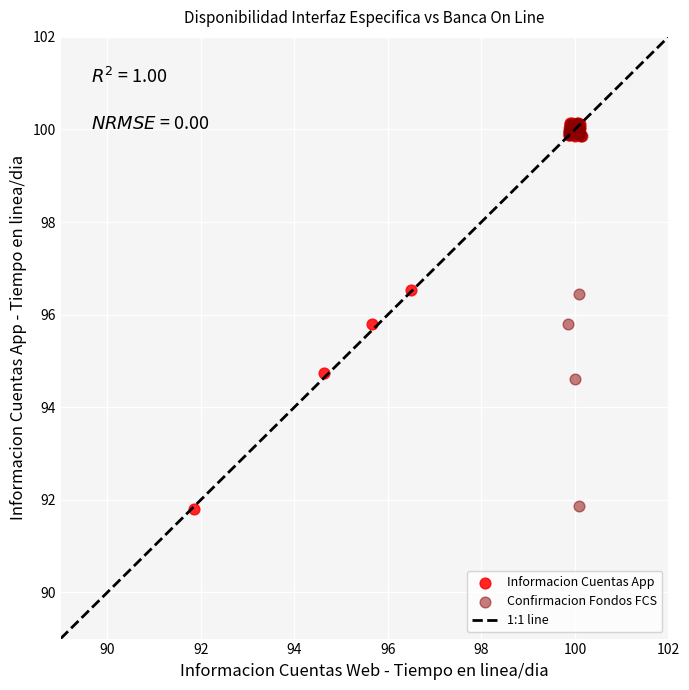

Which series has the largest Y range (max minus min)?

Informacion Cuentas App